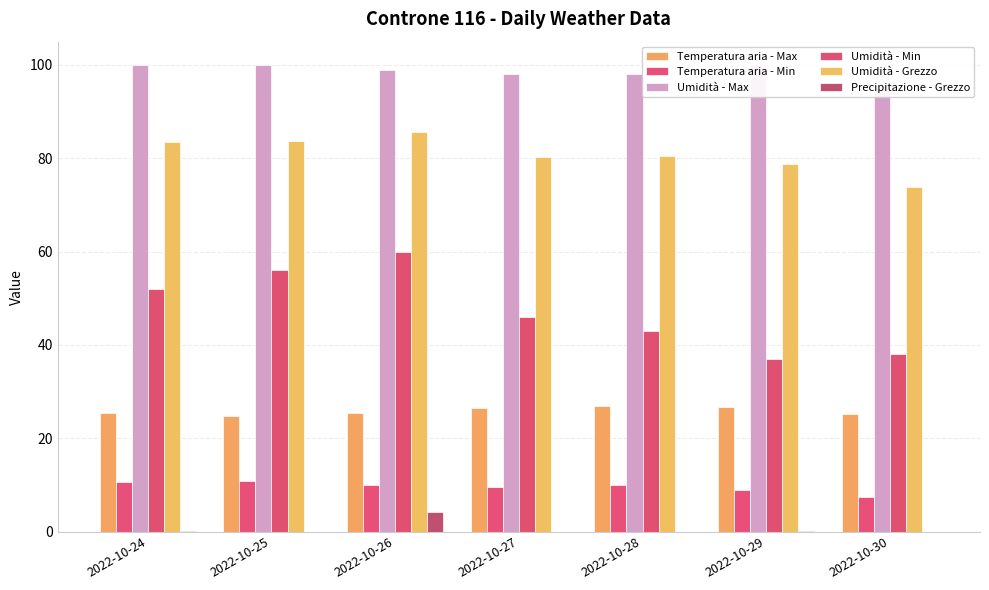

At which category does the chart reach its minimum across all series?

2022-10-25